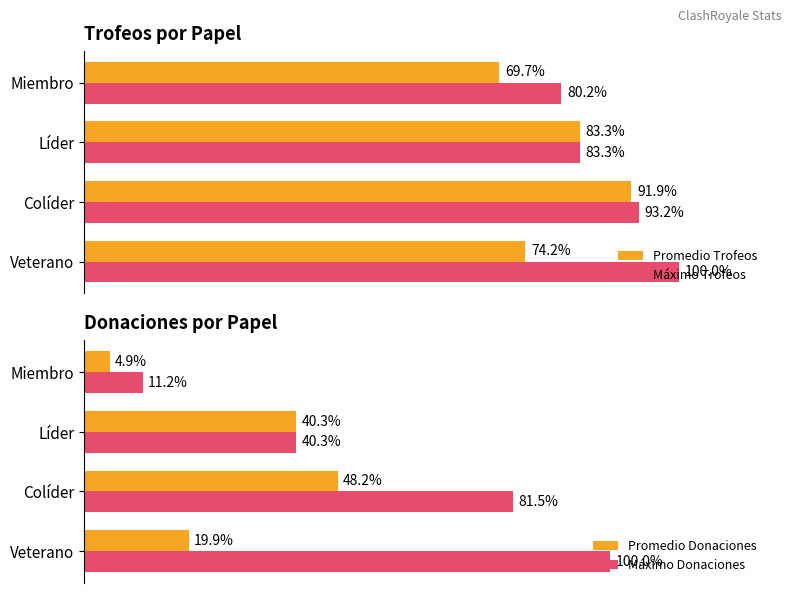

Rank the series by their average value, from lowest to highest.

Promedio Donaciones, Máximo Donaciones, Promedio Trofeos, Máximo Trofeos